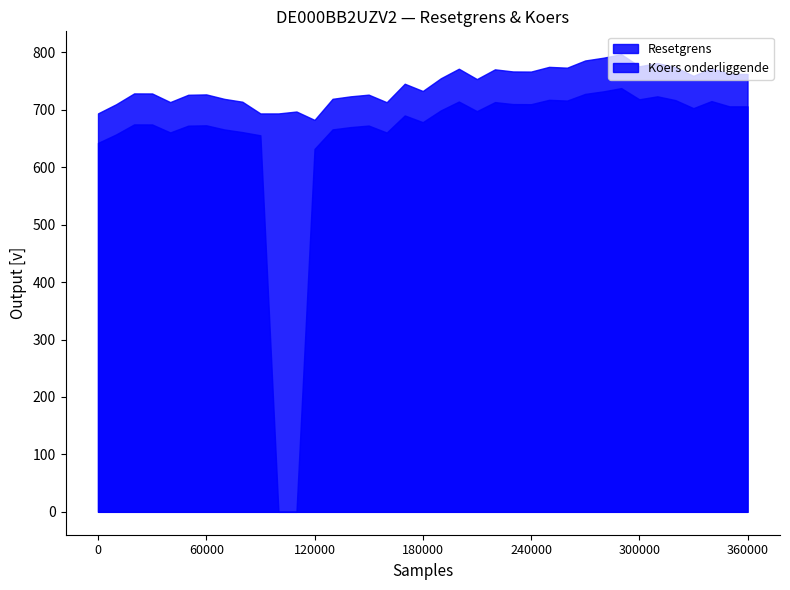

What is the sum of all Koers onderliggende values?

24174.3